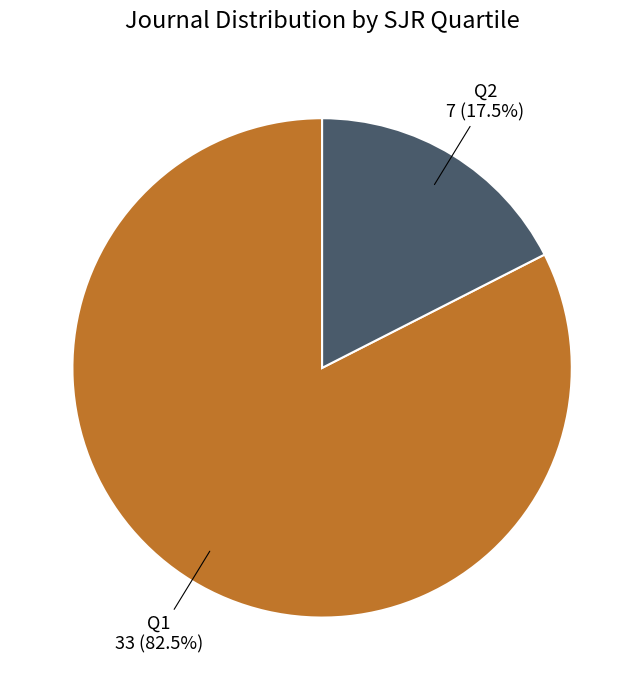

What is the ratio of the value at Q1 to the value at Q2?

4.7